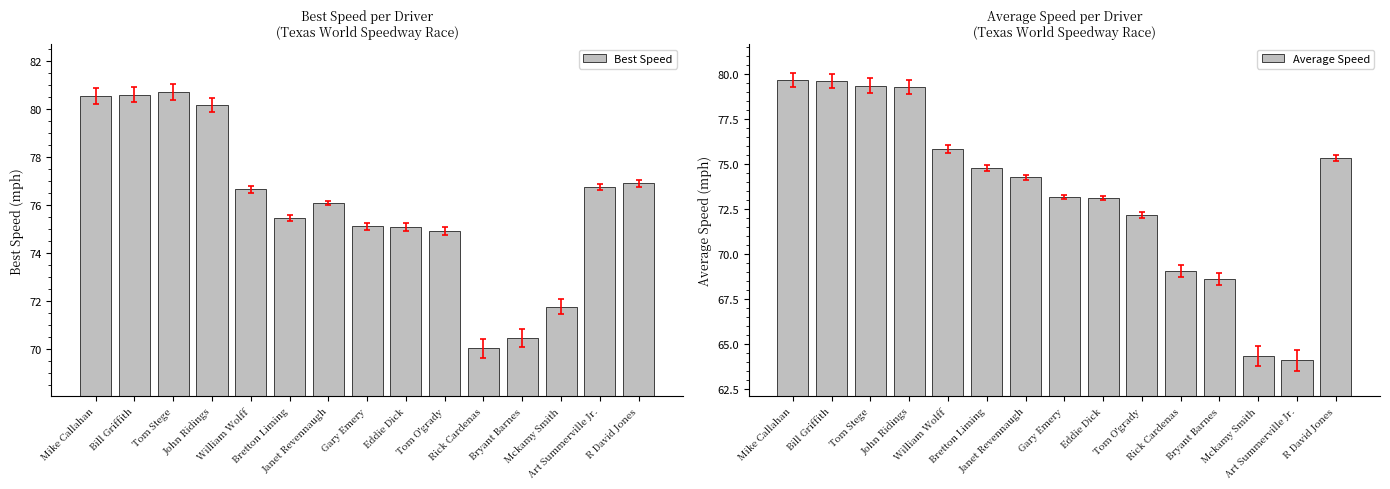

How many groups of bars are there?

15